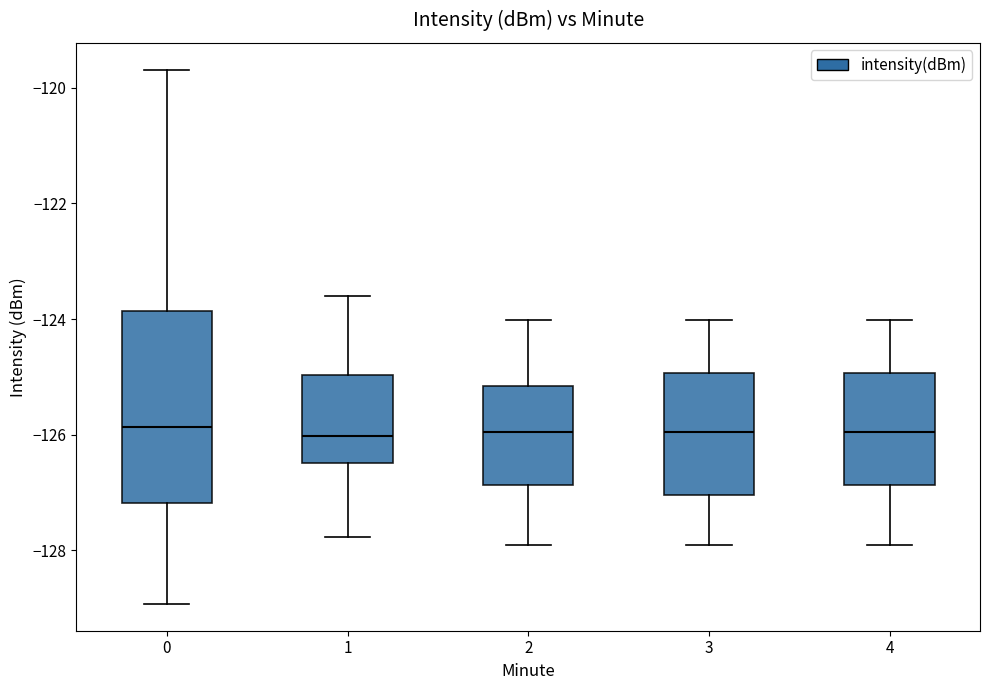

Where is the lower edge of the box at x = 1 on the y-axis? The values are not printed on the chart, so give them approximately, as read against the axis.

-126.4